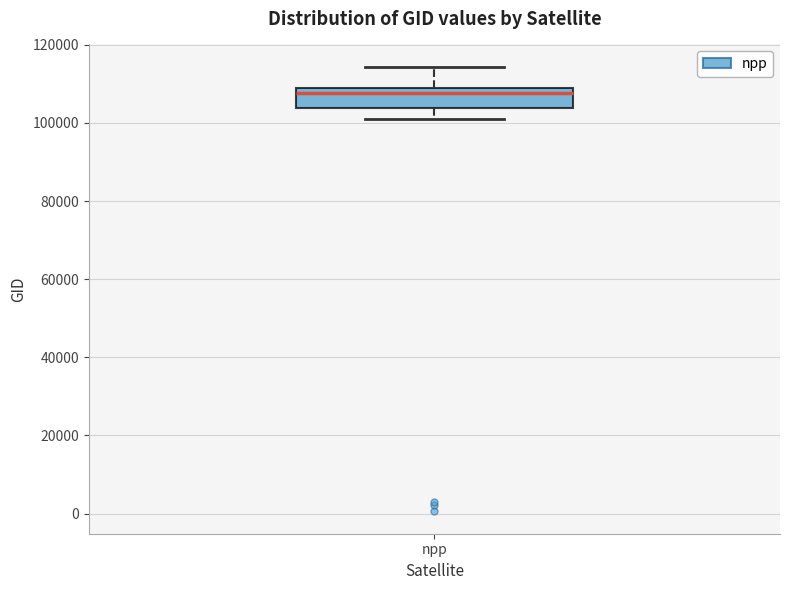

Transcribe this box plot: give where the median line is, the range the box spans, and where the two whiskers end, as read against the y-axis. The values are not printed on the chart, so give them approximately, as read against the axis.

median 108000 (just below the box's upper edge), box 104000 to 108000, whiskers 100000 to 114000